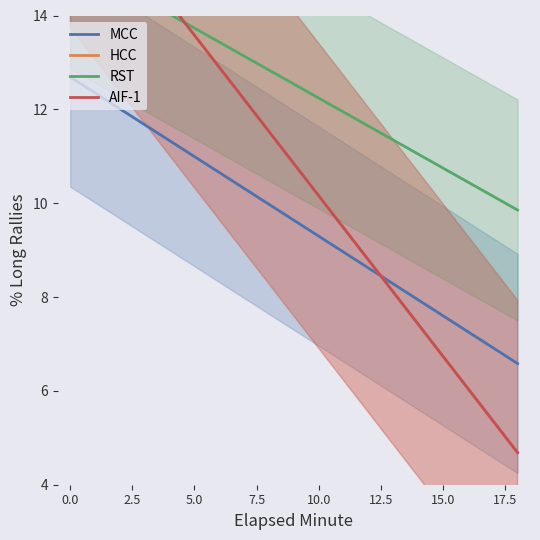

What is the maximum value for MCC?

12.7